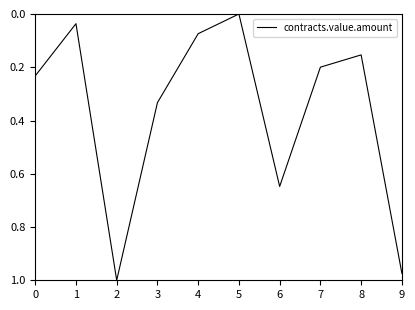

True or false: there are more than 2 points higher than both neighbors.

False